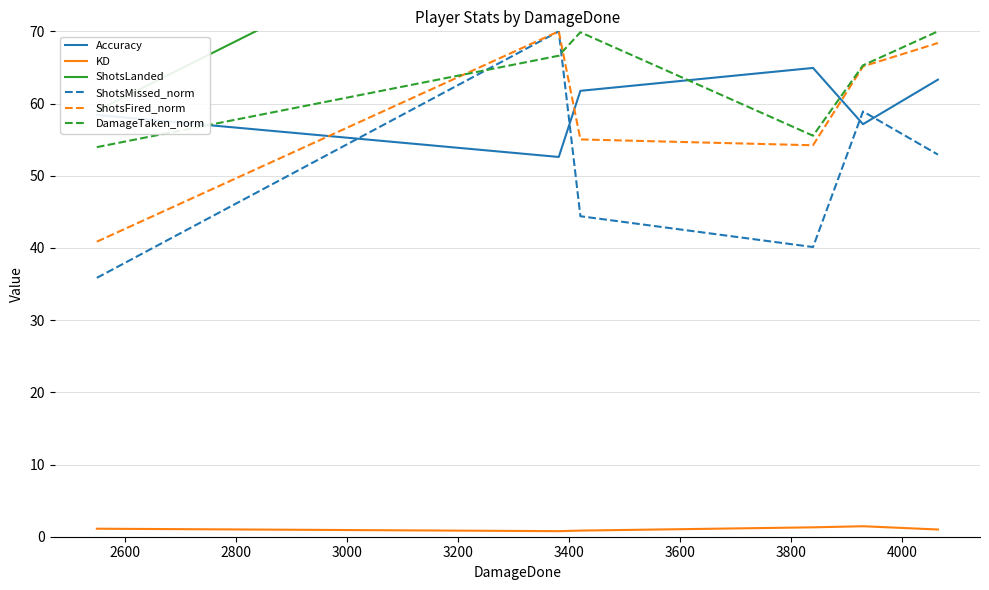

Reading left to right, transcribe all the data shown in this chart.

Accuracy: 58.4	52.6	61.8	64.9	57.1	63.3
KD: 1.1	0.8	0.8	1.3	1.4	1.0
ShotsLanded: 59.0	91.0	84.0	87.0	92.0	107.0
ShotsMissed_norm: 35.9	70.0	44.4	40.1	58.9	52.9
ShotsFired_norm: 40.9	70.0	55.0	54.2	65.1	68.4
DamageTaken_norm: 54.0	66.6	69.9	55.5	65.3	70.0